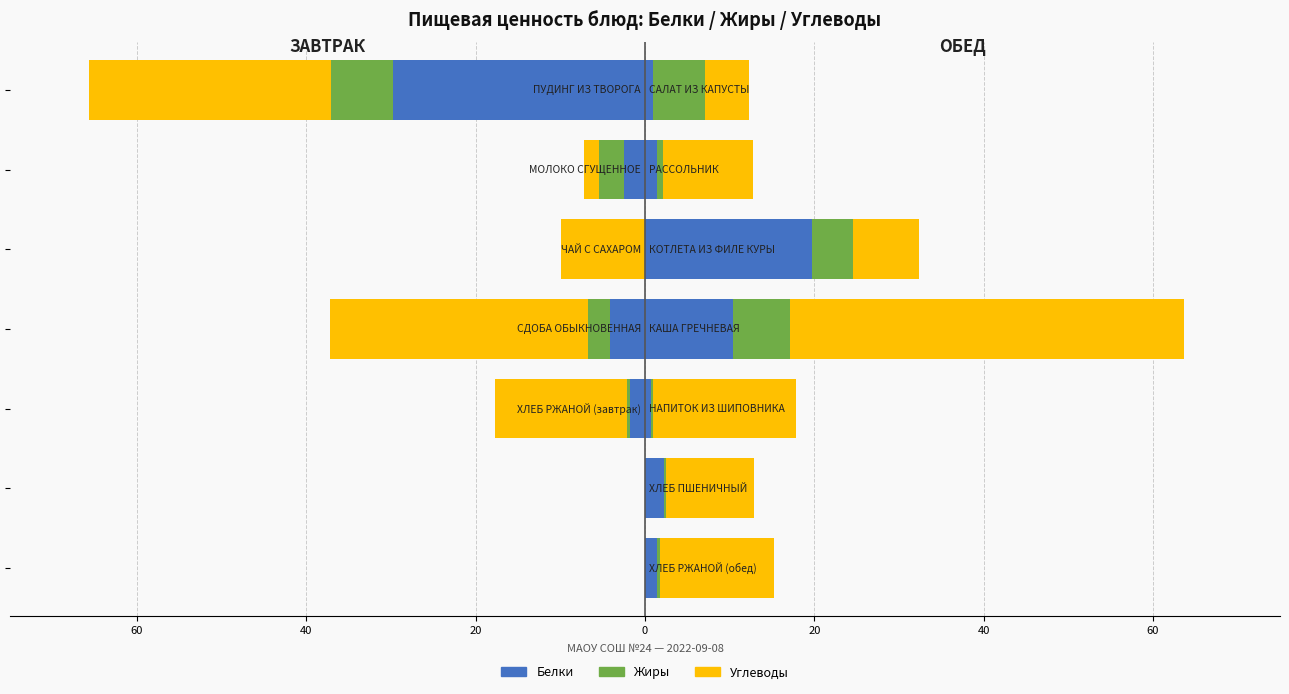

At 40, list the series in order from smallest to largest.

Жиры, Белки, Углеводы